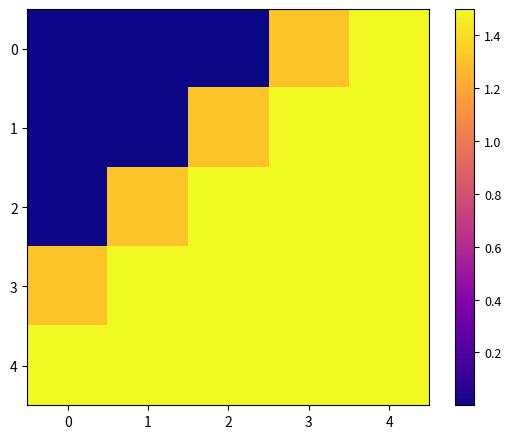

Which series changed the most between 0 and 2?

2